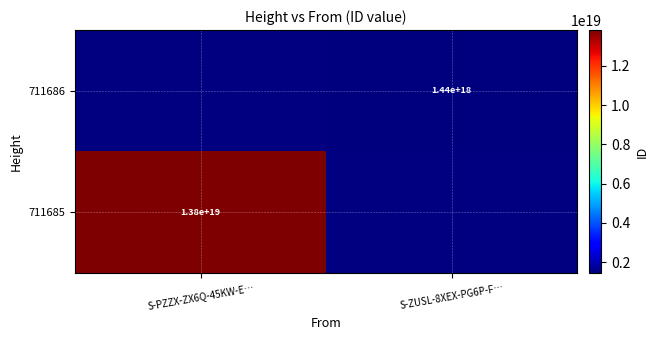

True or false: 711685 has a value of 19297074950995804160.0 at S-PZZX-ZX6Q-45KW-E….

False